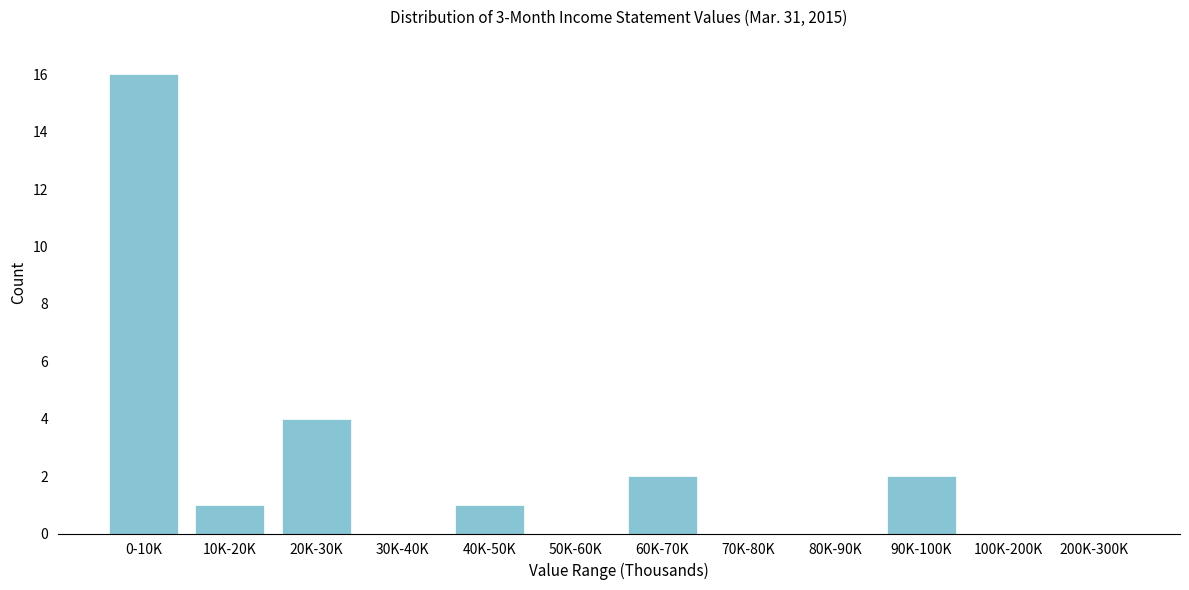

Reading left to right, transcribe all the data shown in this chart.

0-10K=16	10K-20K=1	20K-30K=4	30K-40K=0	40K-50K=1	50K-60K=0	60K-70K=2	70K-80K=0	80K-90K=0	90K-100K=2	100K-200K=0	200K-300K=0